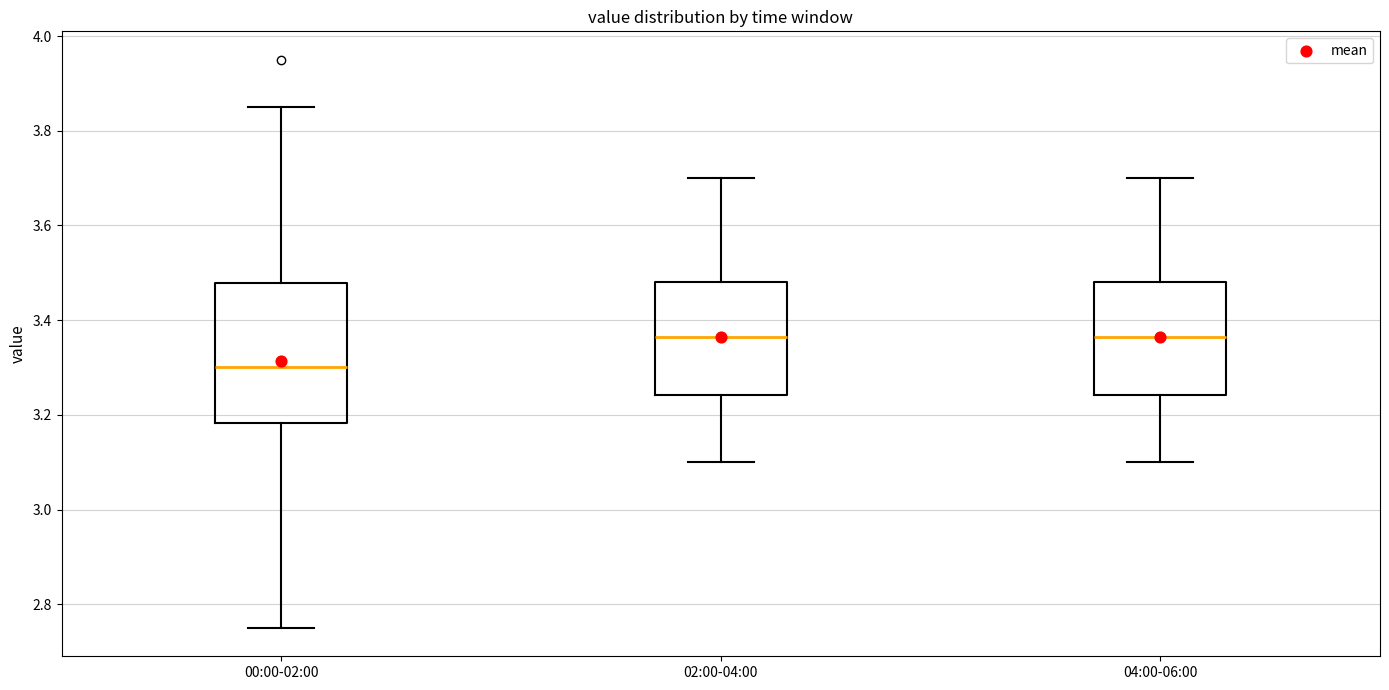

Where does the upper whisker of the box for 04:00-06:00 end on the y-axis? The values are not printed on the chart, so give them approximately, as read against the axis.

3.70